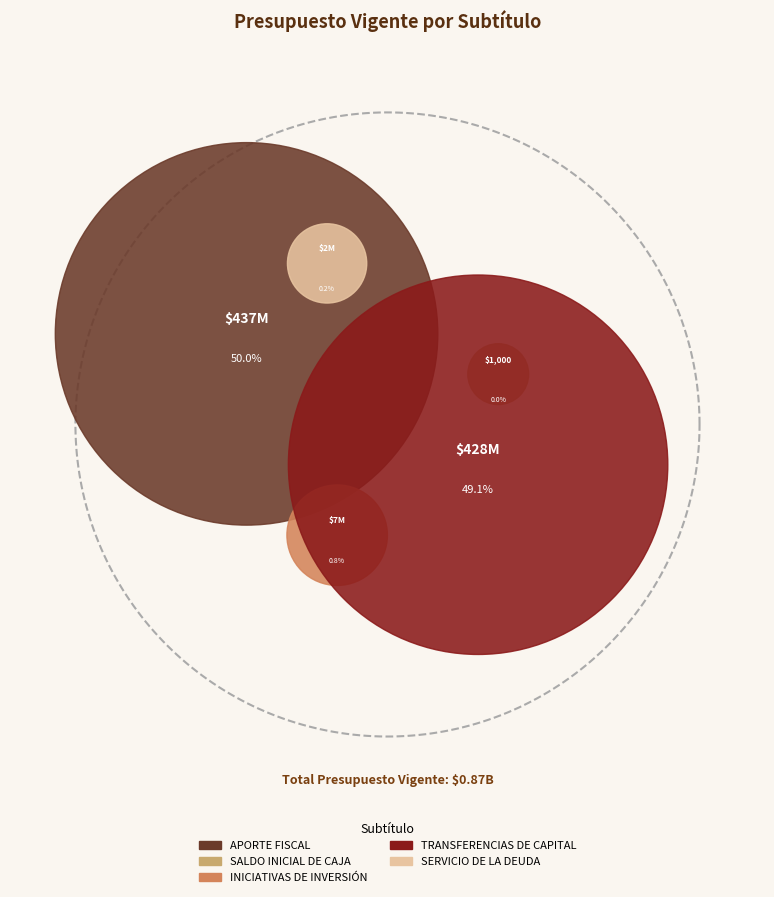

What is the total percentage of APORTE FISCAL and SERVICIO DE LA DEUDA?

50.2%